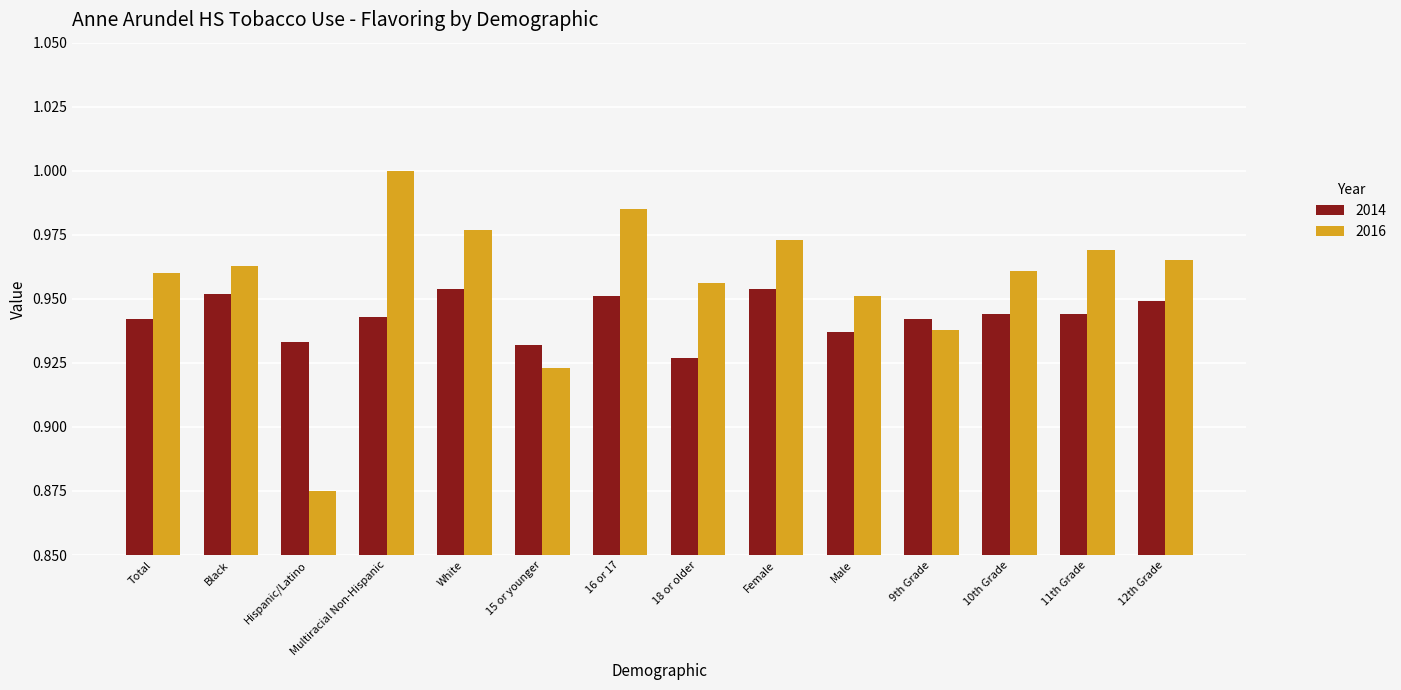

What is the sum of all 2014 values?

13.2